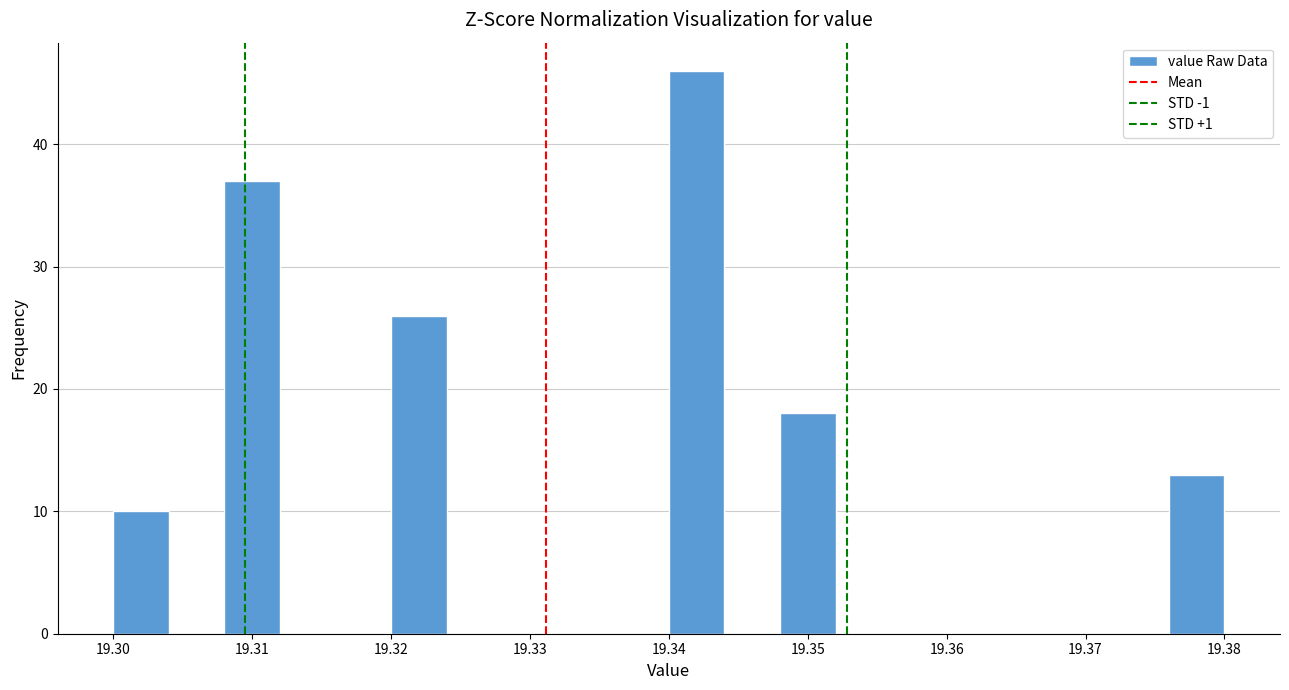

Reading left to right, transcribe this chart: for each bar, give the range it covers on the x-axis and its height. The values are not printed on the chart, so give them approximately, as read against the axis.

19.300 to 19.304: 10
19.304 to 19.308: 0
19.308 to 19.312: 37
19.312 to 19.316: 0
19.316 to 19.320: 0
19.320 to 19.324: 26
19.324 to 19.328: 0
19.328 to 19.332: 0
19.332 to 19.336: 0
19.336 to 19.340: 0
19.340 to 19.344: 46
19.344 to 19.348: 0
19.348 to 19.352: 18
19.352 to 19.356: 0
19.356 to 19.360: 0
19.360 to 19.364: 0
19.364 to 19.368: 0
19.368 to 19.372: 0
19.372 to 19.376: 0
19.376 to 19.380: 13